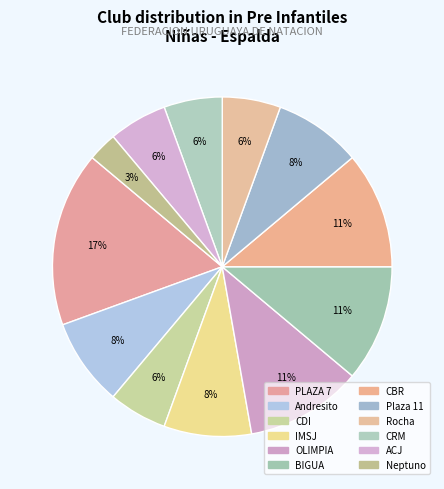

How many segments does this pie chart have?

12